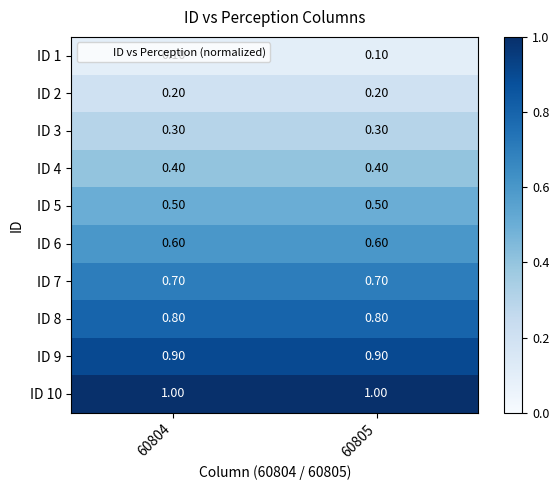

How many data points does each series have?

2